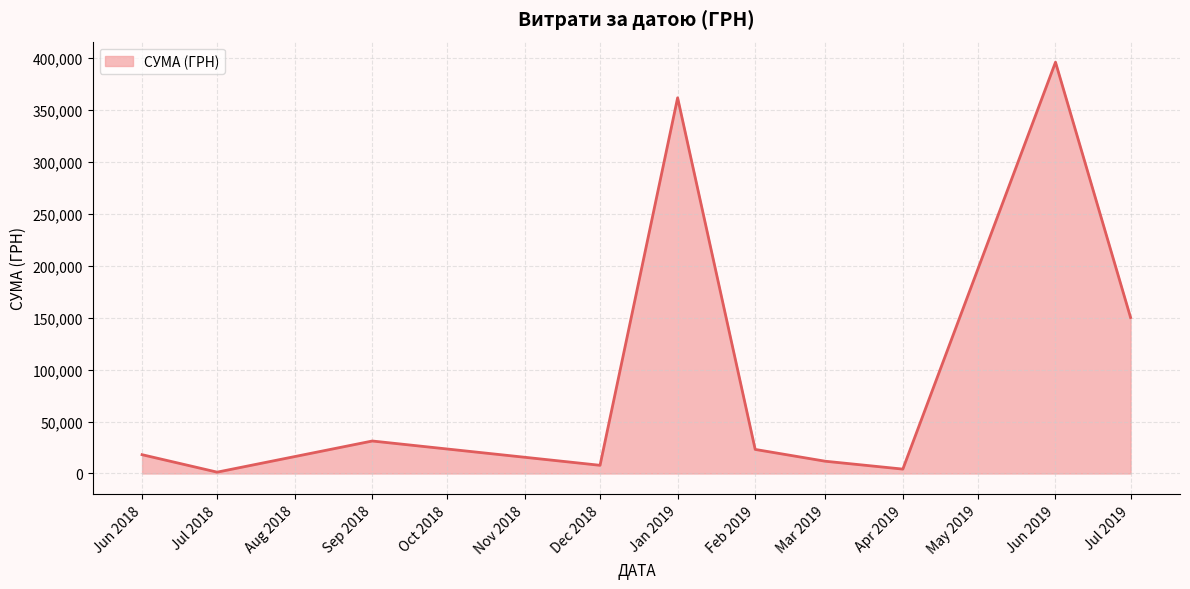

Where is the first local maximum?

Sep 2018